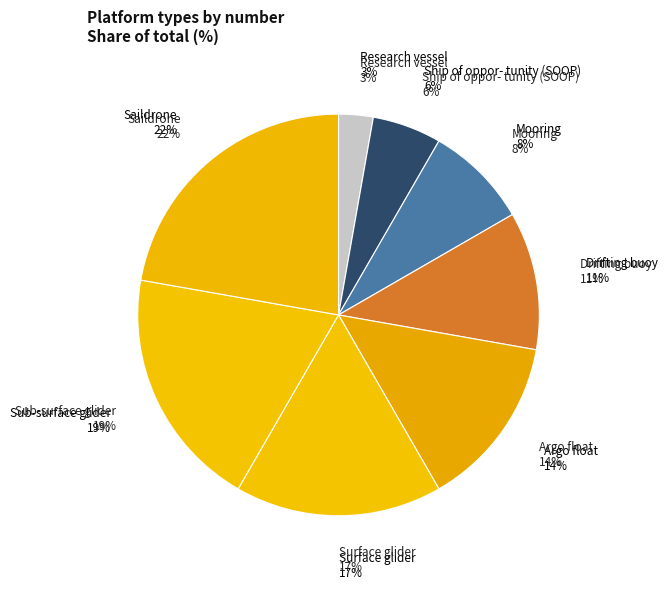

Between Ship of oppor-
tunity (SOOP) and Argo float, which is larger?

Argo float